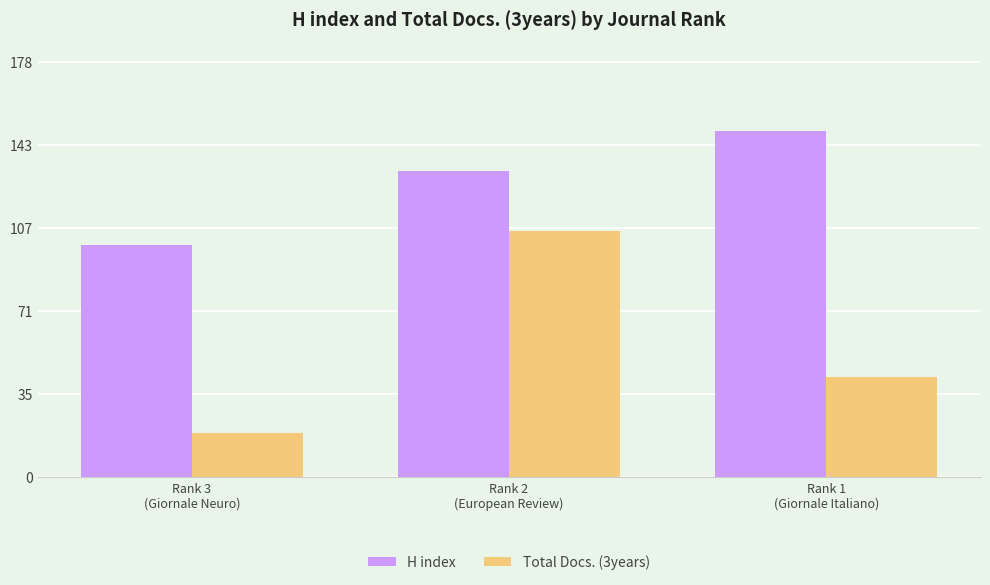

How many categories are shown in the chart?

3